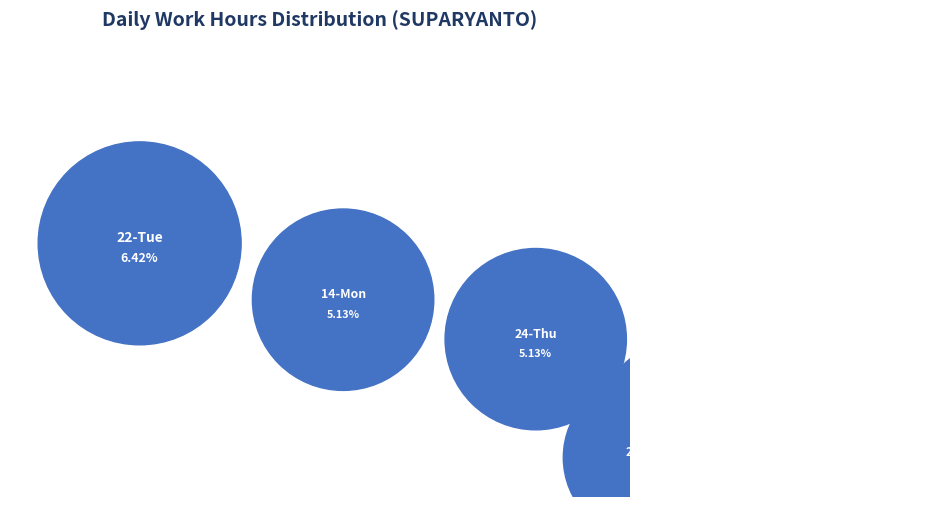

To the nearest percent, what percentage of the pie is 17-Thu?

5%